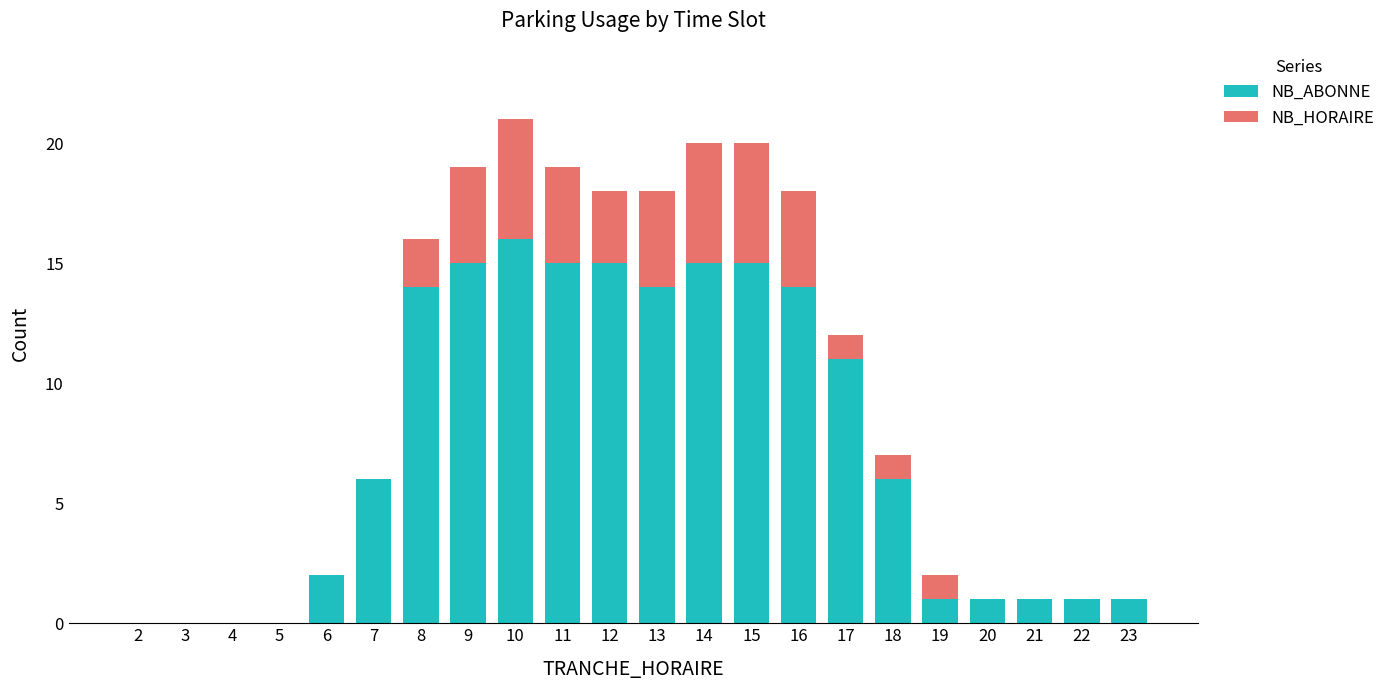

What is the highest value of the NB_ABONNE series?

16